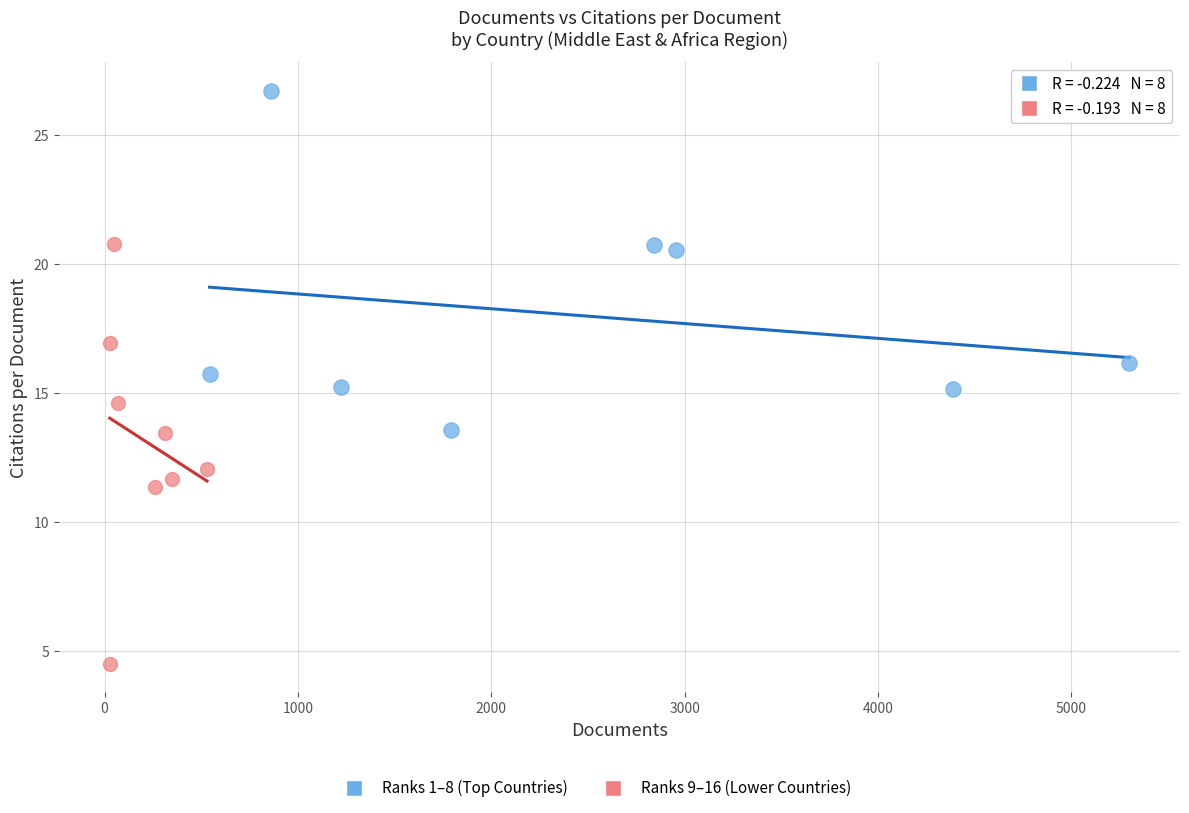

Which series contains the highest Y value?

Ranks 1–8 (Top Countries)